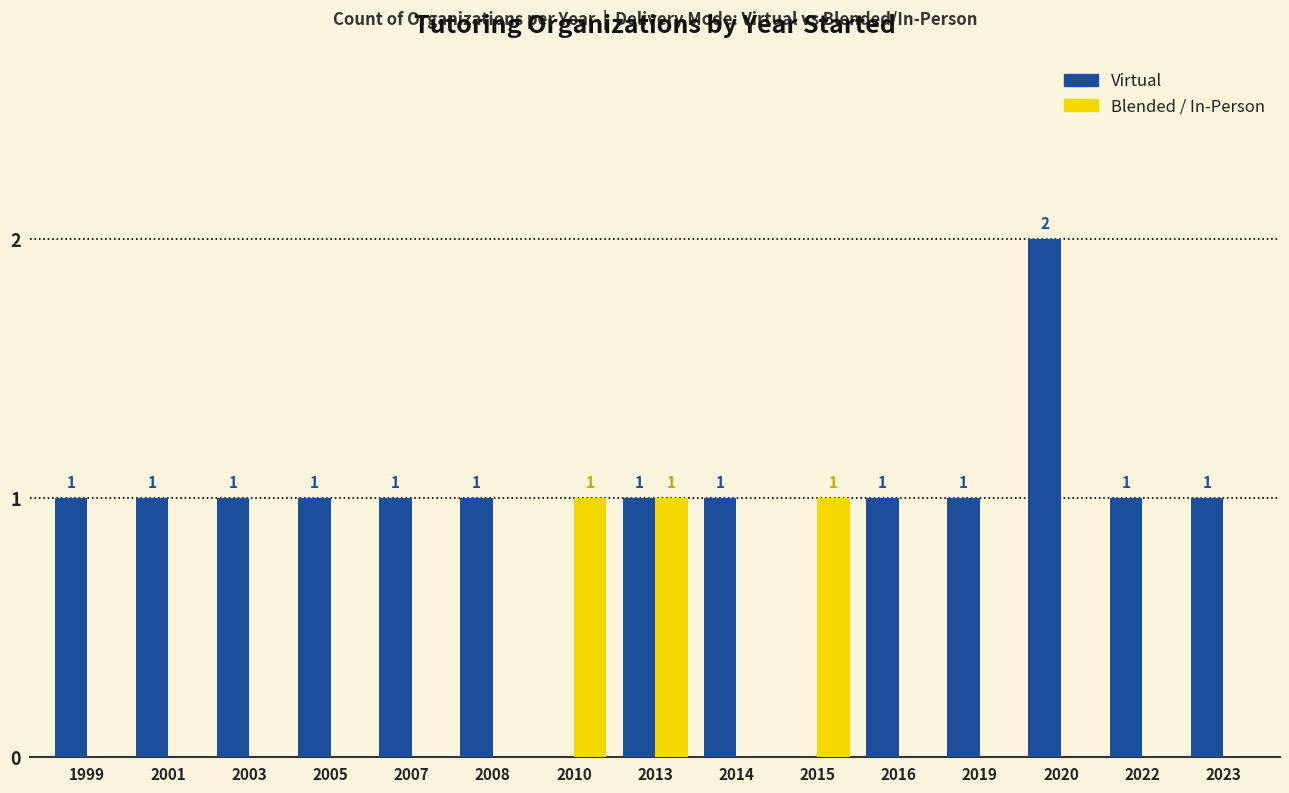

Is the value of Virtual at 2019 greater than the value of Blended / In-Person at 2019?

Yes